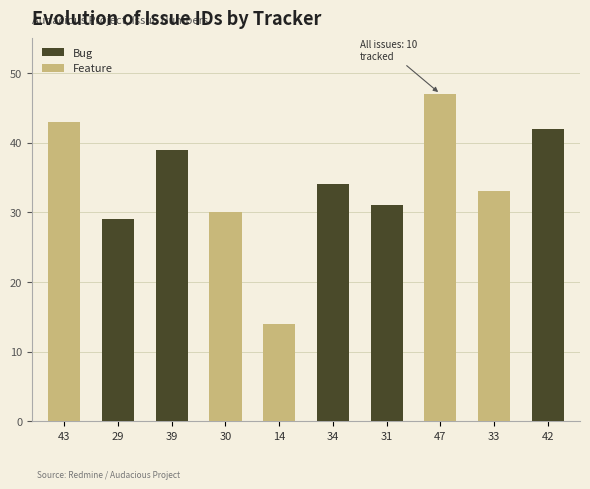

How many data points in Bug are above 29?

4